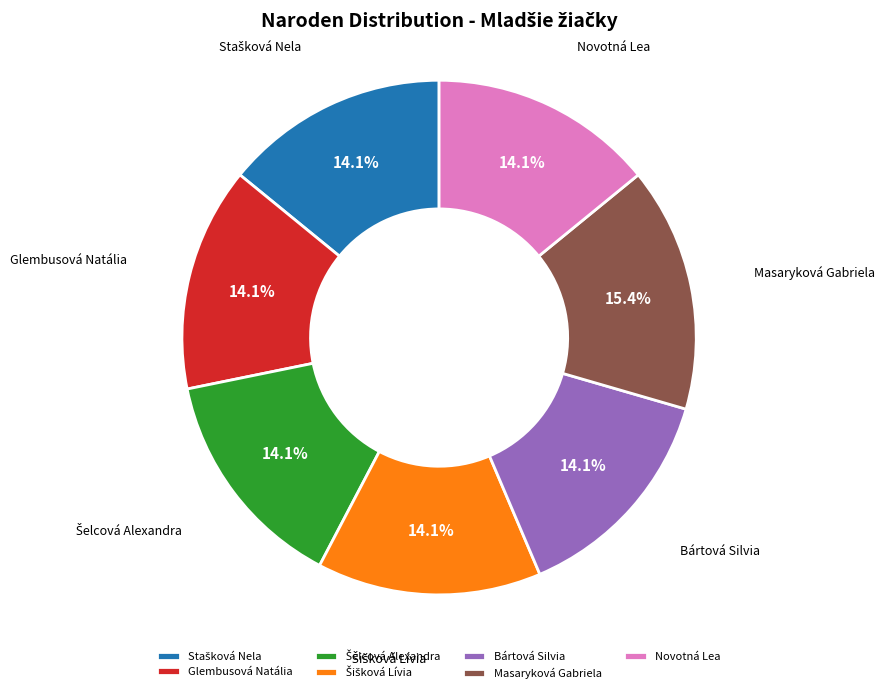

Is the sum of Glembusová Natália and Masaryková Gabriela greater than half?

No